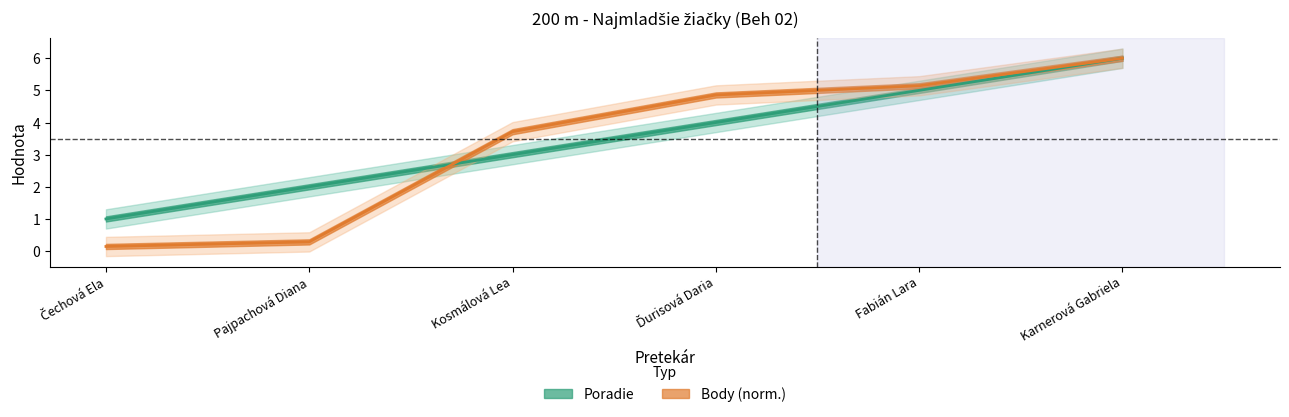

Which series has the largest range (max minus min)?

Body